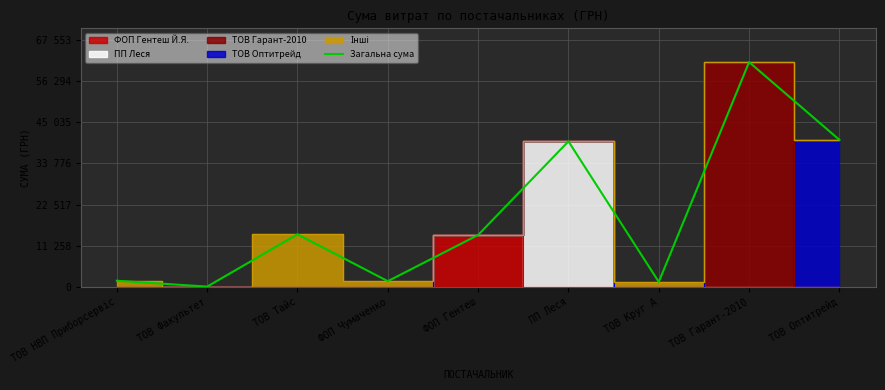

What is the ratio of the value at ПП Леся to the value at ТОВ Тайс?

2.8